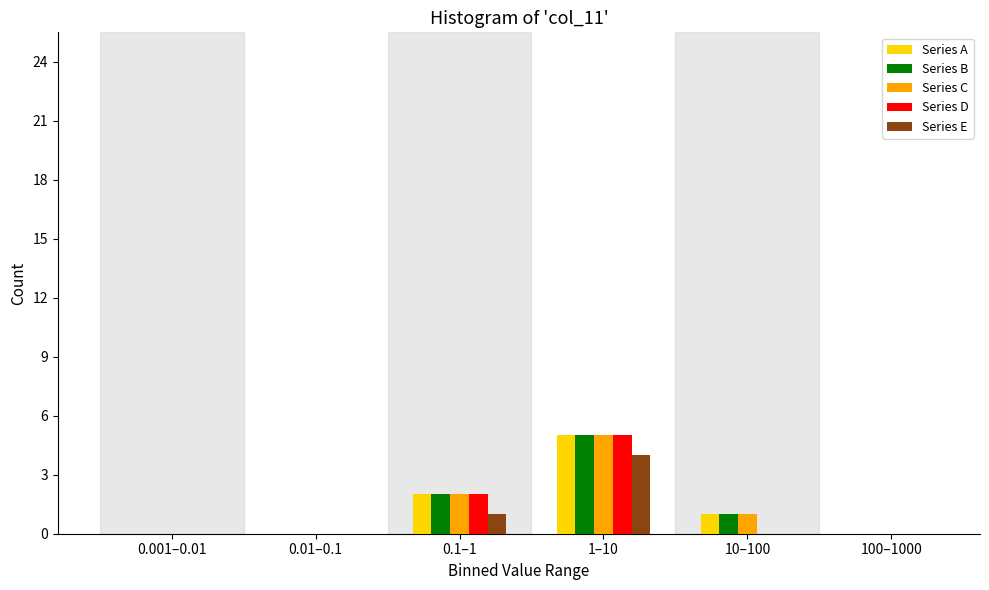

Reading left to right, extract all data points from this chart.

Series A: 0.001–0.01=0	0.01–0.1=0	0.1–1=2	1–10=5	10–100=1	100–1000=0
Series B: 0.001–0.01=0	0.01–0.1=0	0.1–1=2	1–10=5	10–100=1	100–1000=0
Series C: 0.001–0.01=0	0.01–0.1=0	0.1–1=2	1–10=5	10–100=1	100–1000=0
Series D: 0.001–0.01=0	0.01–0.1=0	0.1–1=2	1–10=5	10–100=0	100–1000=0
Series E: 0.001–0.01=0	0.01–0.1=0	0.1–1=1	1–10=4	10–100=0	100–1000=0